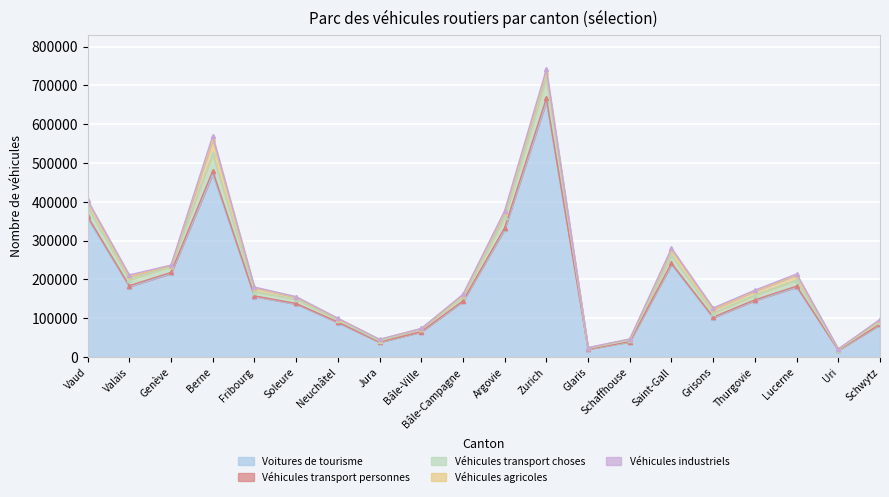

What is the lowest value of the Voitures de tourisme series?

17240